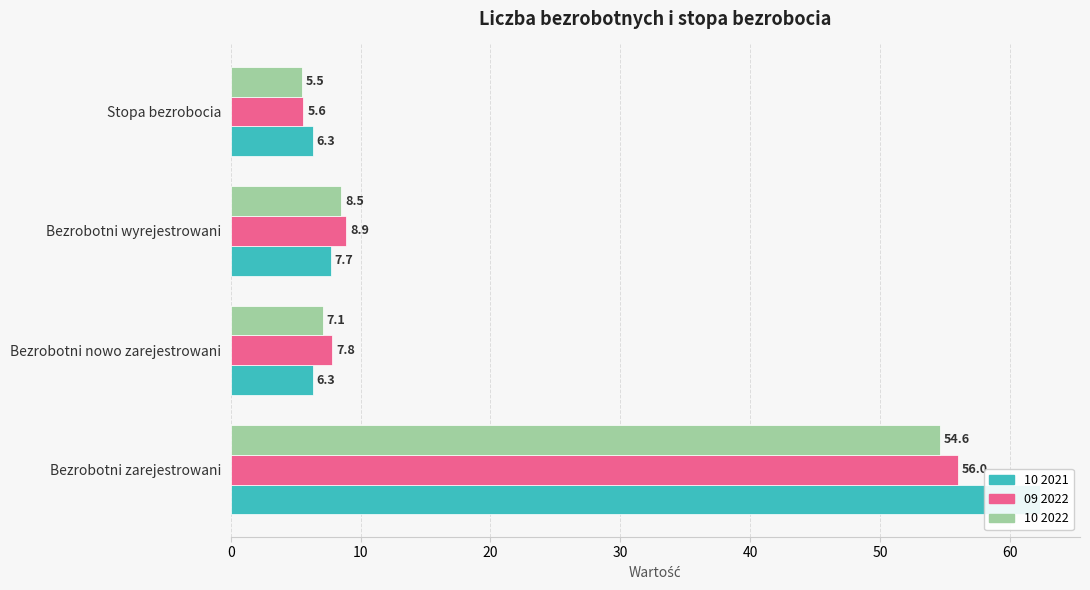

What are all the series names shown in the legend?

10 2021, 09 2022, 10 2022